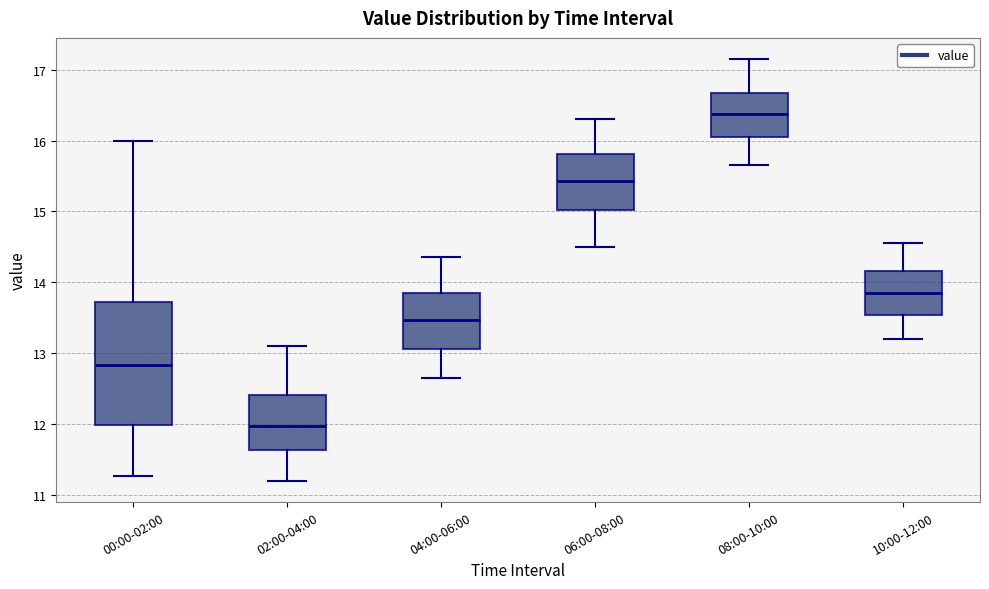

Which box is the tallest, from its lower edge to its upper edge?

00:00-02:00